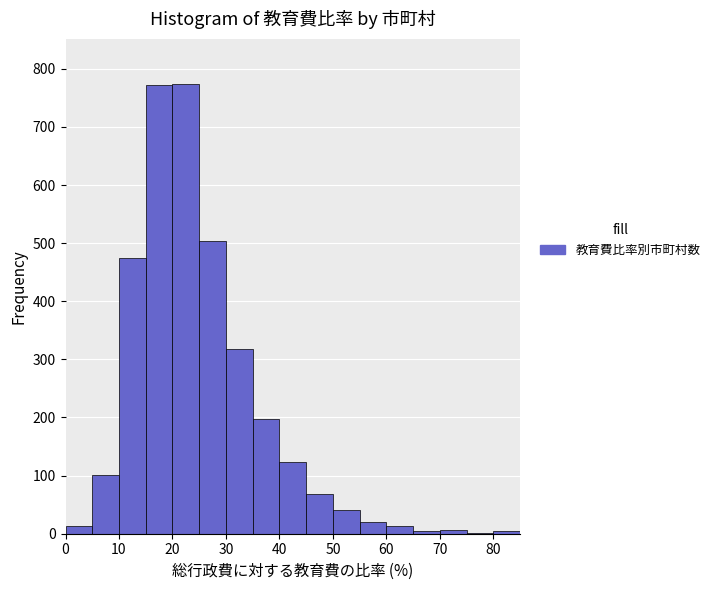

Reading left to right, transcribe this chart: for each bar, give the range it covers on the x-axis and its height. The values are not printed on the chart, so give them approximately, as read against the axis.

0 to 5: 10
5 to 10: 100
10 to 15: 480
15 to 20: 770
20 to 25: 770
25 to 30: 500
30 to 35: 320
35 to 40: 200
40 to 45: 120
45 to 50: 70
50 to 55: 40
55 to 60: 20
60 to 65: 10
65 to 70: under 10
70 to 75: under 10
75 to 80: under 10
80 to 85: under 10